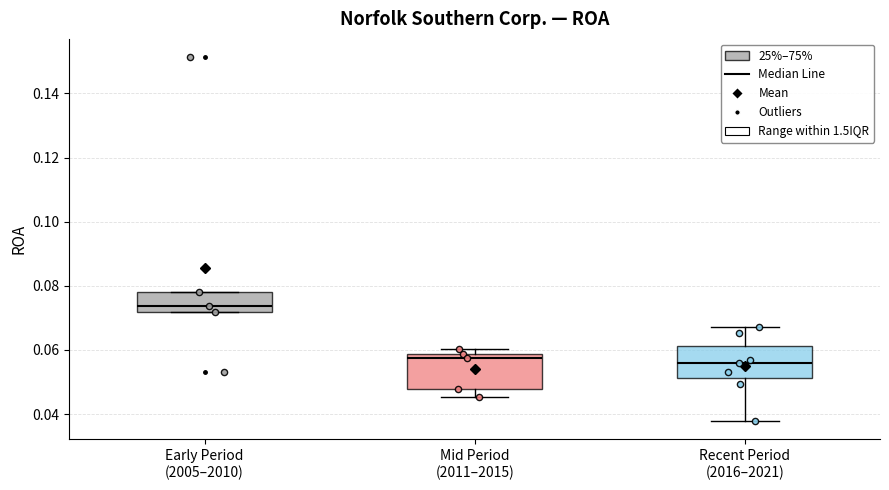

Reading left to right, transcribe this box plot: for each box, give where its median line is, the range the box spans, and where its two whiskers end, as read against the y-axis. The values are not printed on the chart, so give them approximately, as read against the axis.

Early Period (2005–2010): median 0.074, box 0.072 to 0.078, whiskers 0.072 to 0.078
Mid Period (2011–2015): median 0.058 (just below the box's upper edge), box 0.048 to 0.058, whiskers 0.046 to 0.060
Recent Period (2016–2021): median 0.056, box 0.052 to 0.062, whiskers 0.038 to 0.068